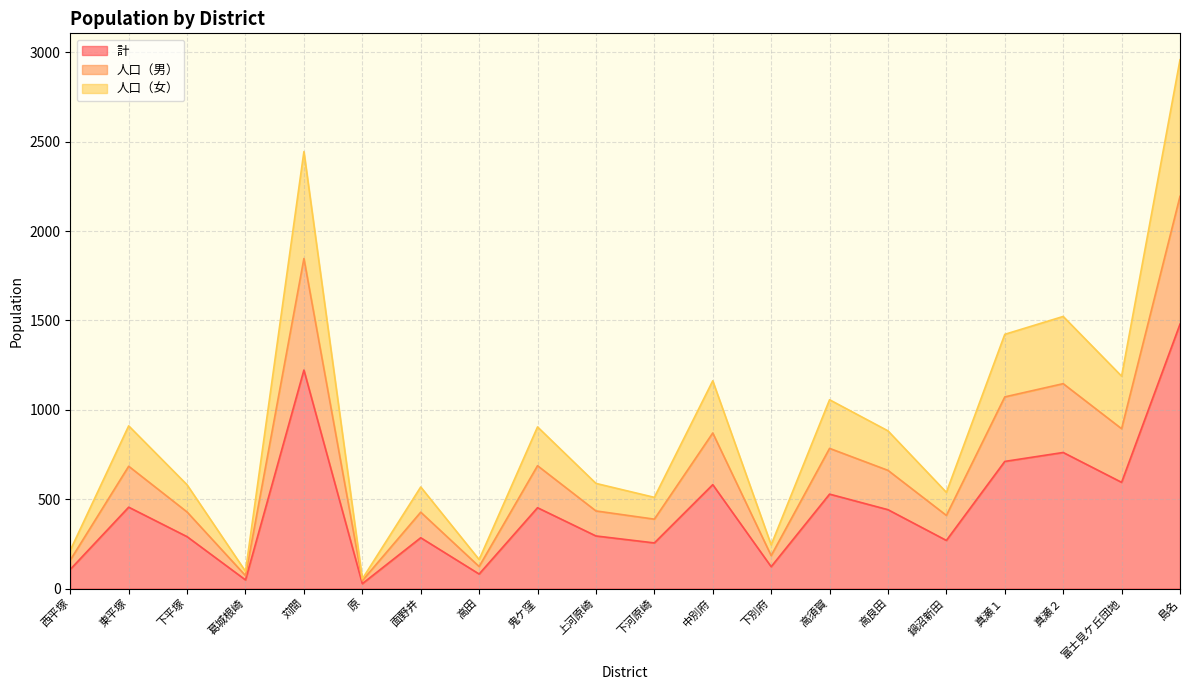

Reading left to right, list all the values displayed in this chart.

計: 西平塚=107	東平塚=455	下平塚=290	葛城根崎=48	苅間=1222	原=27	面野井=284	高田=81	鬼ケ窪=452	上河原崎=294	下河原崎=255	中別府=581	下別府=122	高須賀=528	高良田=441	鍋沼新田=269	真瀬１=711	真瀬２=761	富士見ケ丘団地=594	島名=1479
人口（男）: 西平塚=159	東平塚=684	下平塚=428	葛城根崎=72	苅間=1846	原=44	面野井=427	高田=123	鬼ケ窪=687	上河原崎=434	下河原崎=388	中別府=870	下別府=184	高須賀=784	高良田=661	鍋沼新田=409	真瀬１=1072	真瀬２=1146	富士見ケ丘団地=894	島名=2194
人口（女）: 西平塚=214	東平塚=910	下平塚=580	葛城根崎=96	苅間=2444	原=54	面野井=568	高田=162	鬼ケ窪=904	上河原崎=588	下河原崎=510	中別府=1162	下別府=244	高須賀=1056	高良田=882	鍋沼新田=538	真瀬１=1422	真瀬２=1522	富士見ケ丘団地=1188	島名=2958